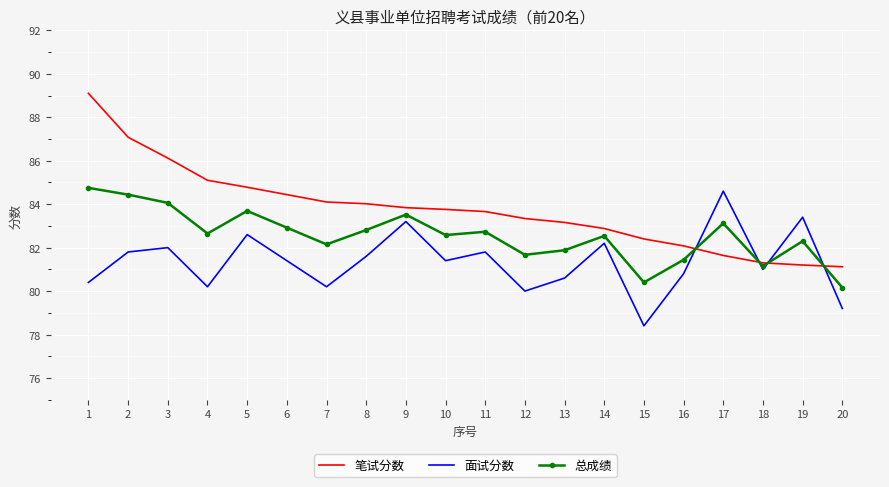

True or false: 笔试分数 has more than 2 interior local peaks.

False